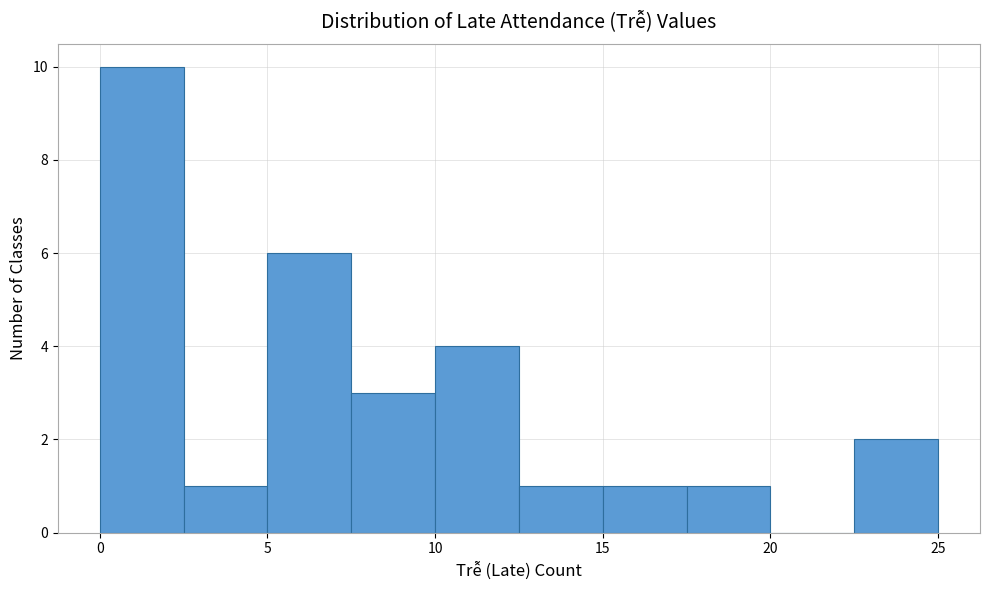

Over which range of the x-axis is the bar tallest?

0.0 to 2.5